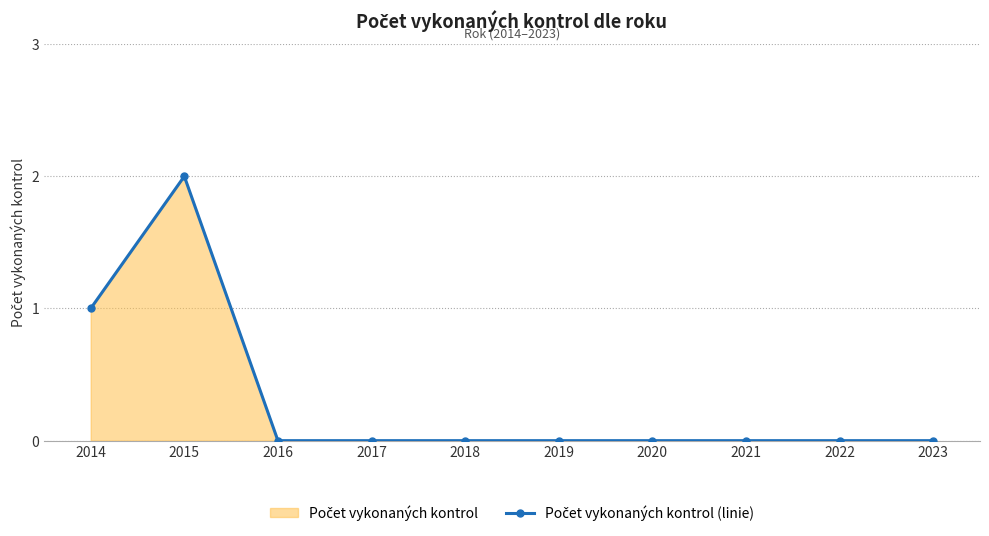

List the labels in order of value, largest first.

2015, 2014, 2016, 2017, 2018, 2019, 2020, 2021, 2022, 2023